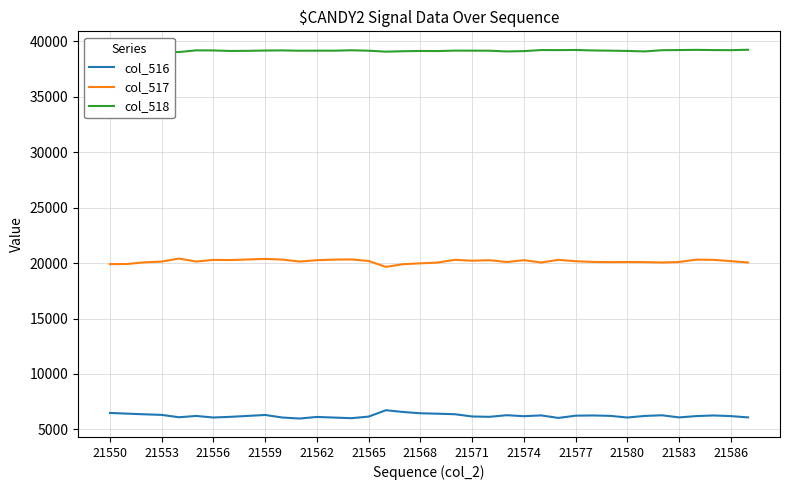

What is the lowest value of the col_517 series?

19655